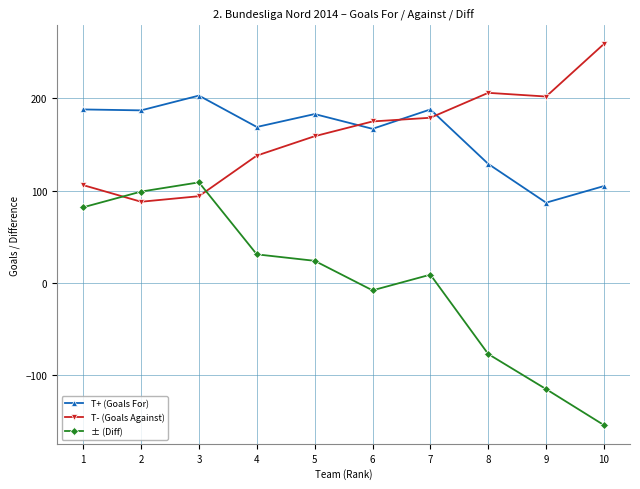

What is the sum of all T+ (Goals For) values?

1606